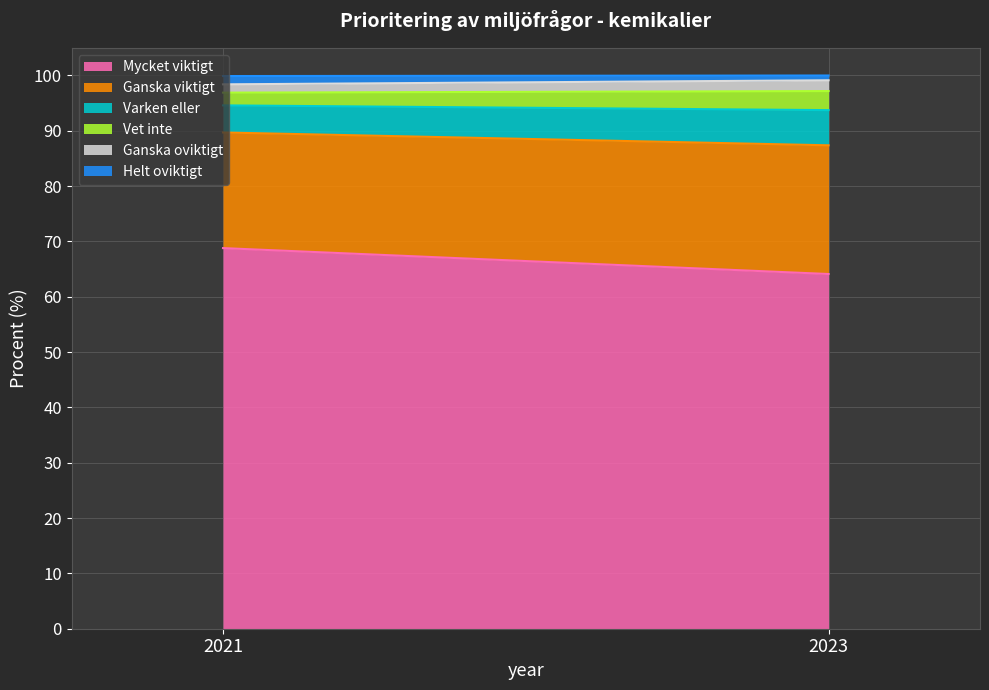

At which label does Vet inte reach its minimum?

2021